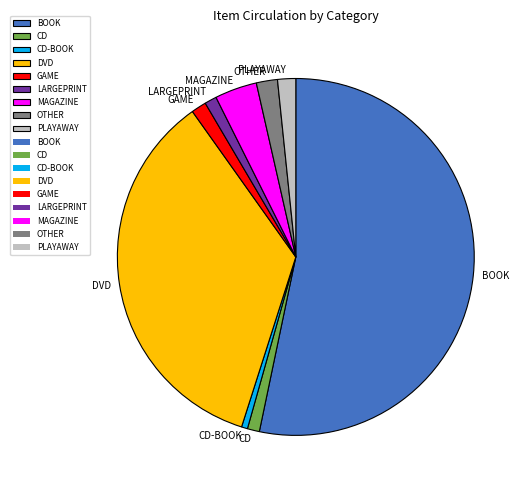

Which slice represents more than half of the pie?

BOOK